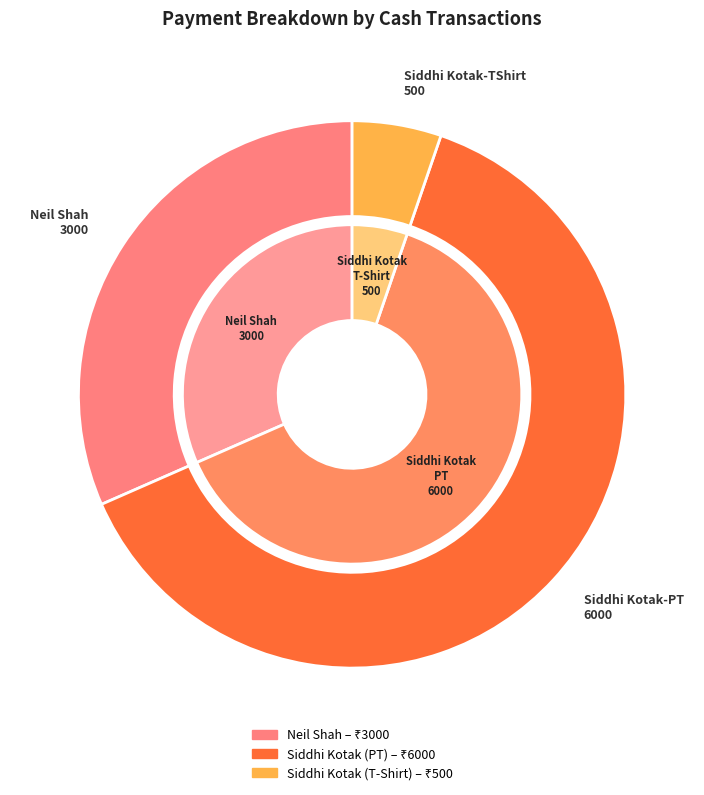

What is the change in value from Siddhi Kotak - PT (YDL-5345033) to Siddhi Kotak - T-Shirt (YDL-5345033)?

-5500